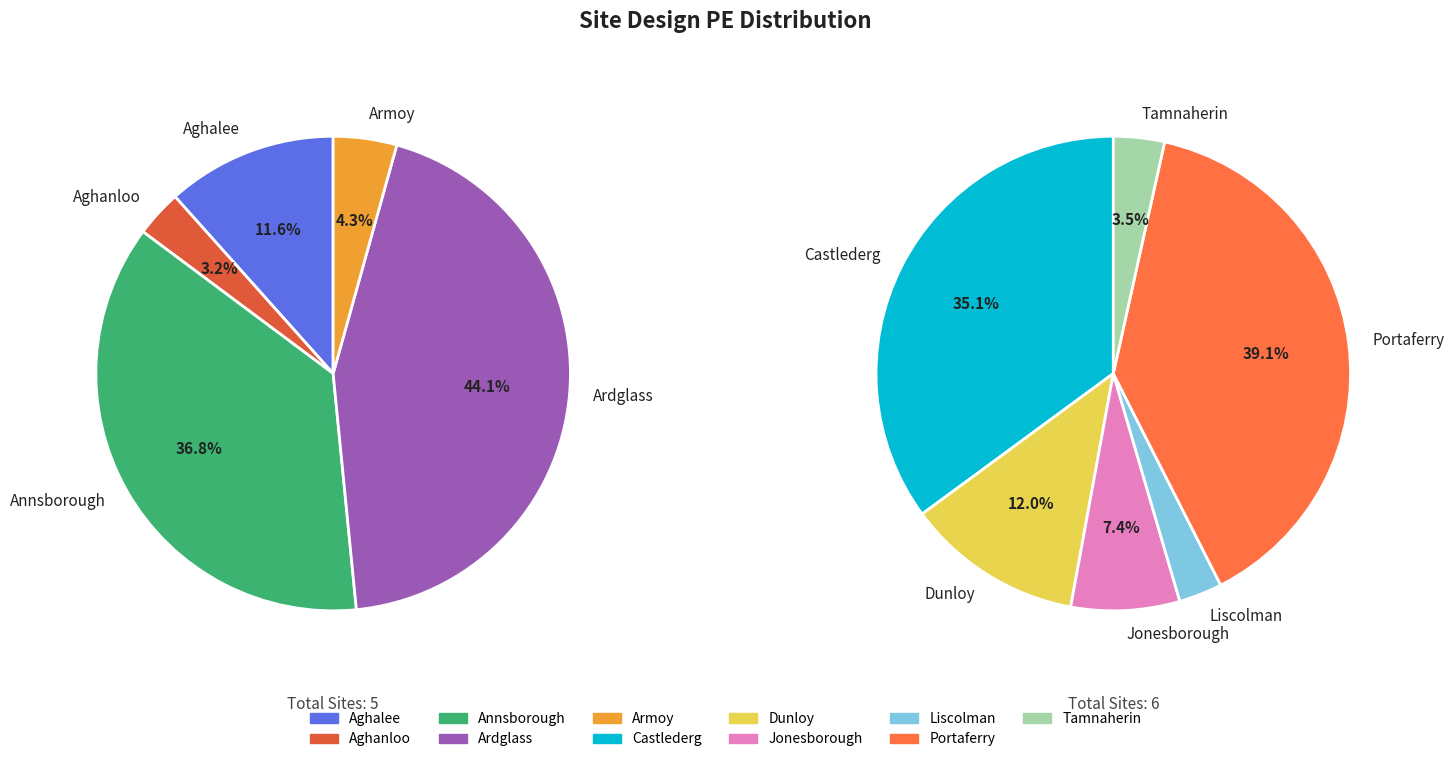

Does any single category account for the majority?

No